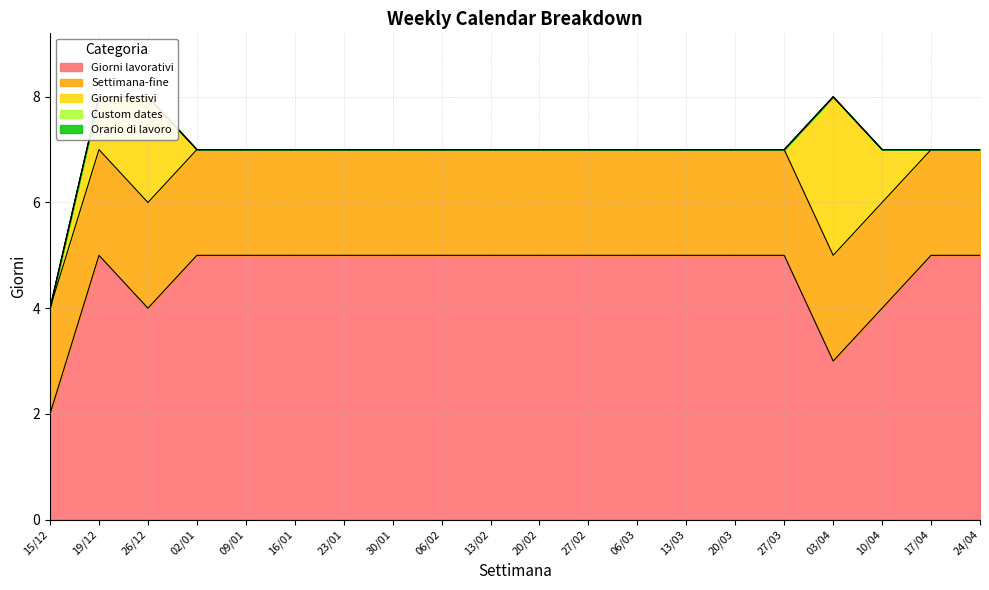

True or false: Giorni festivi has a value of -1 at 16/01.

False